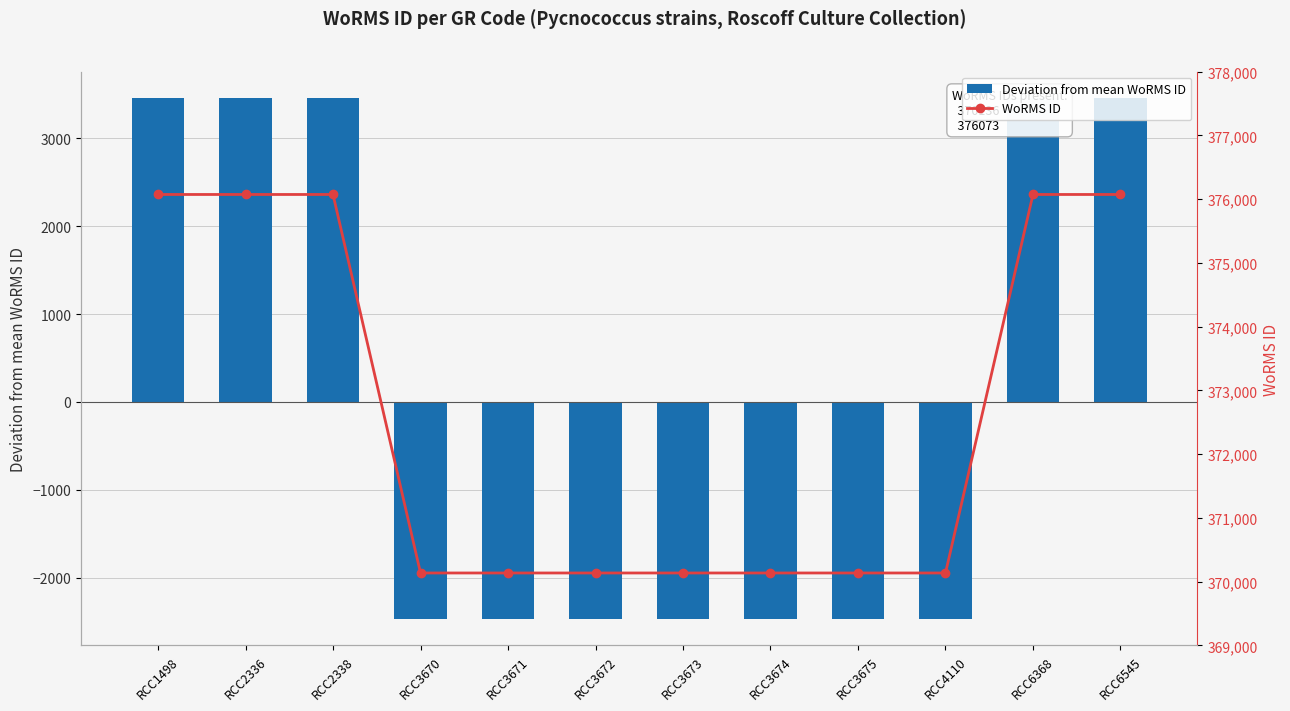

Reading left to right, list all the values displayed in this chart.

Deviation from mean WoRMS ID: 3463.2	3463.2	3463.2	-2473.8	-2473.8	-2473.8	-2473.8	-2473.8	-2473.8	-2473.8	3463.2	3463.2
WoRMS ID: 376073.0	376073.0	376073.0	370136.0	370136.0	370136.0	370136.0	370136.0	370136.0	370136.0	376073.0	376073.0